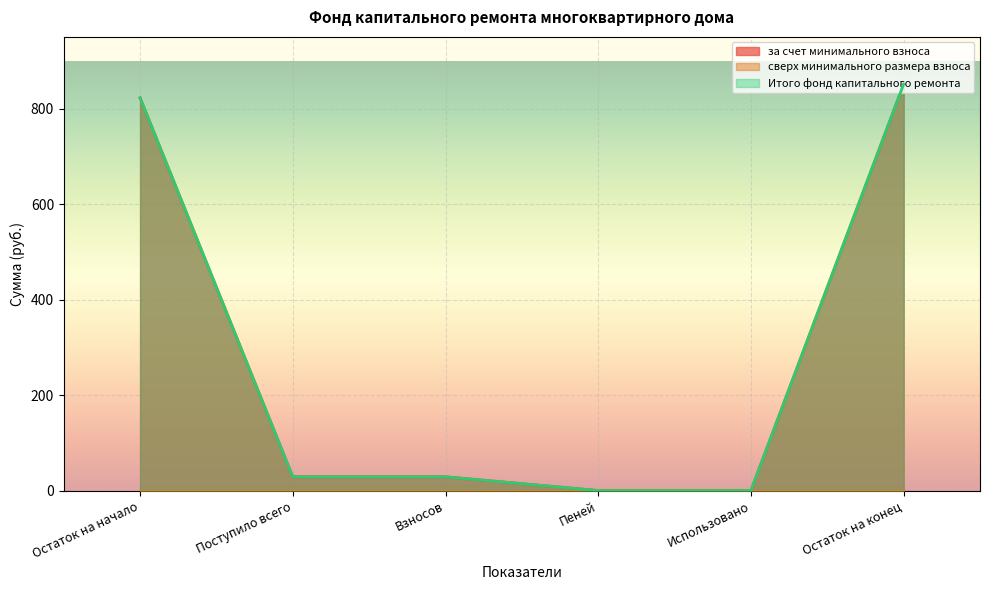

At which category is the sum across all series the highest?

Остаток на конец